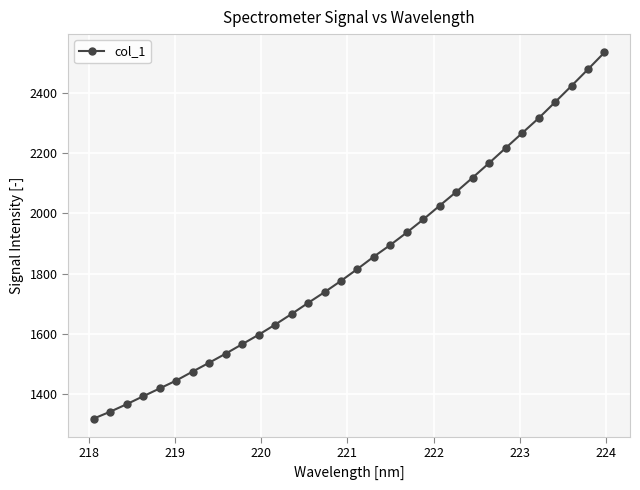

What is the value of the 9th point from the left?

1533.2